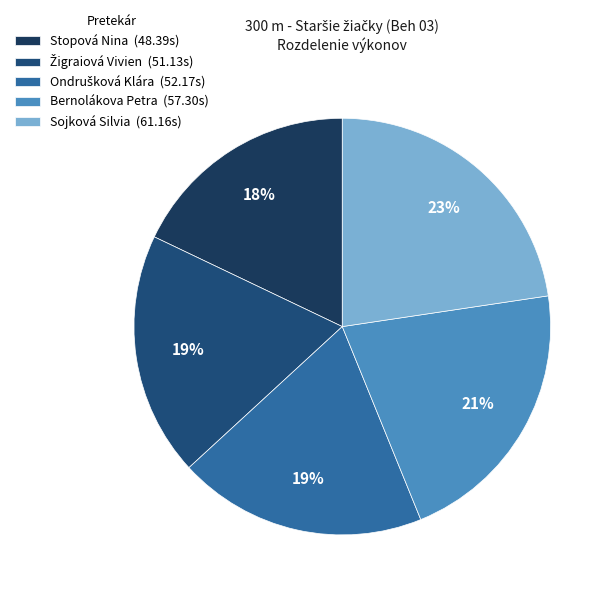

To the nearest percent, what percentage of the pie is Ondrušková Klára?

19%